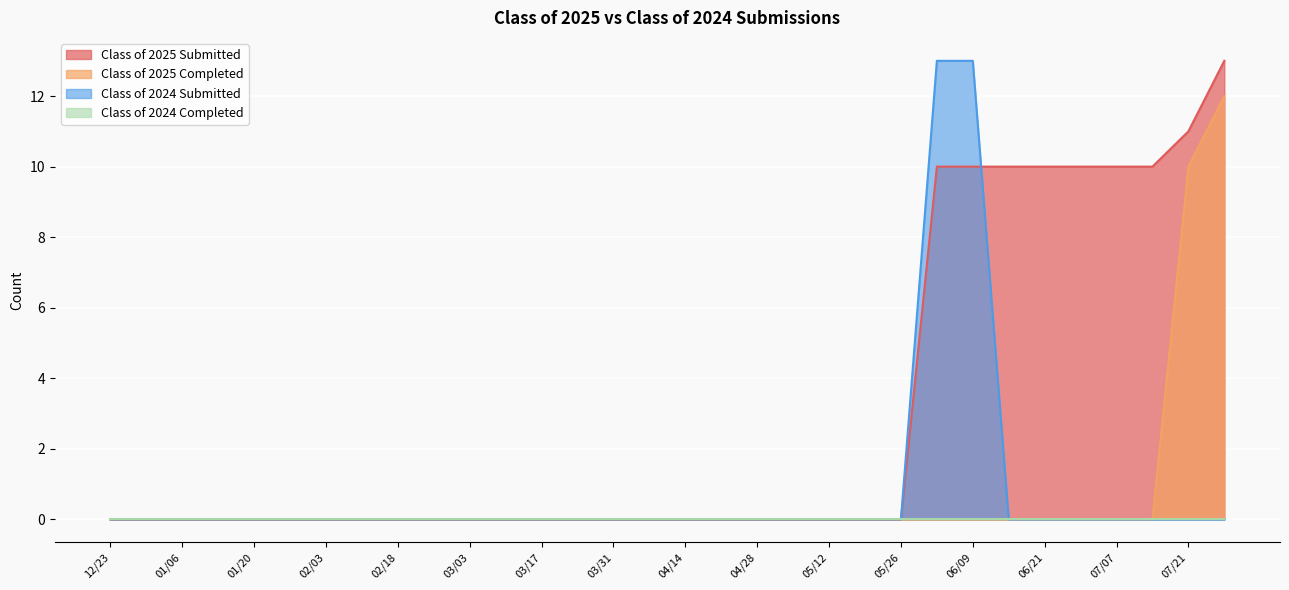

At how many categories does at least one series exceed 2?

9